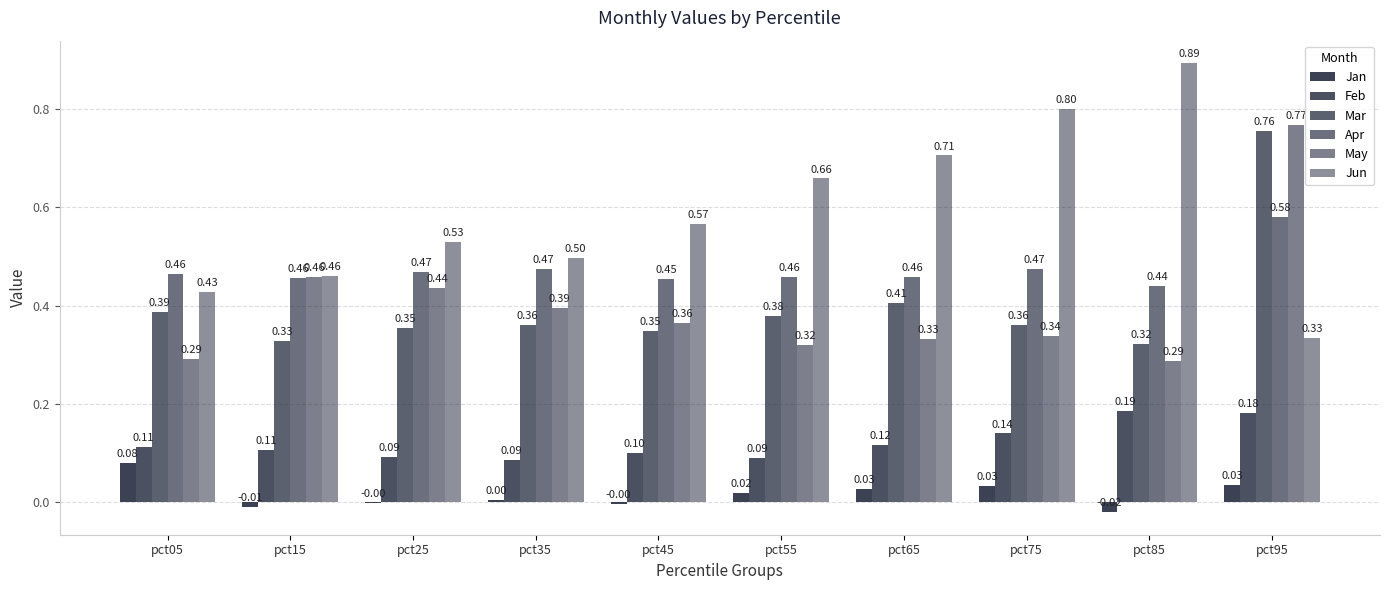

At which category does the chart reach its minimum across all series?

pct85